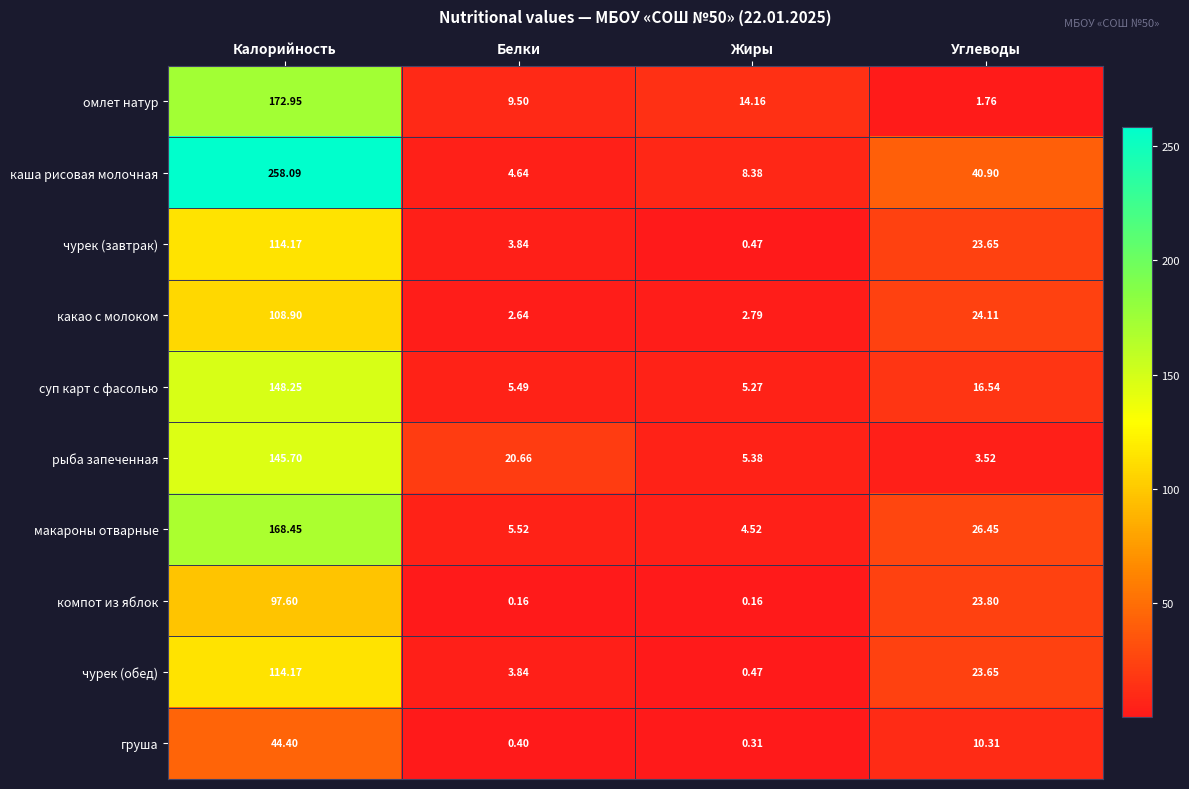

Which series has the largest range (max minus min)?

каша рисовая молочная